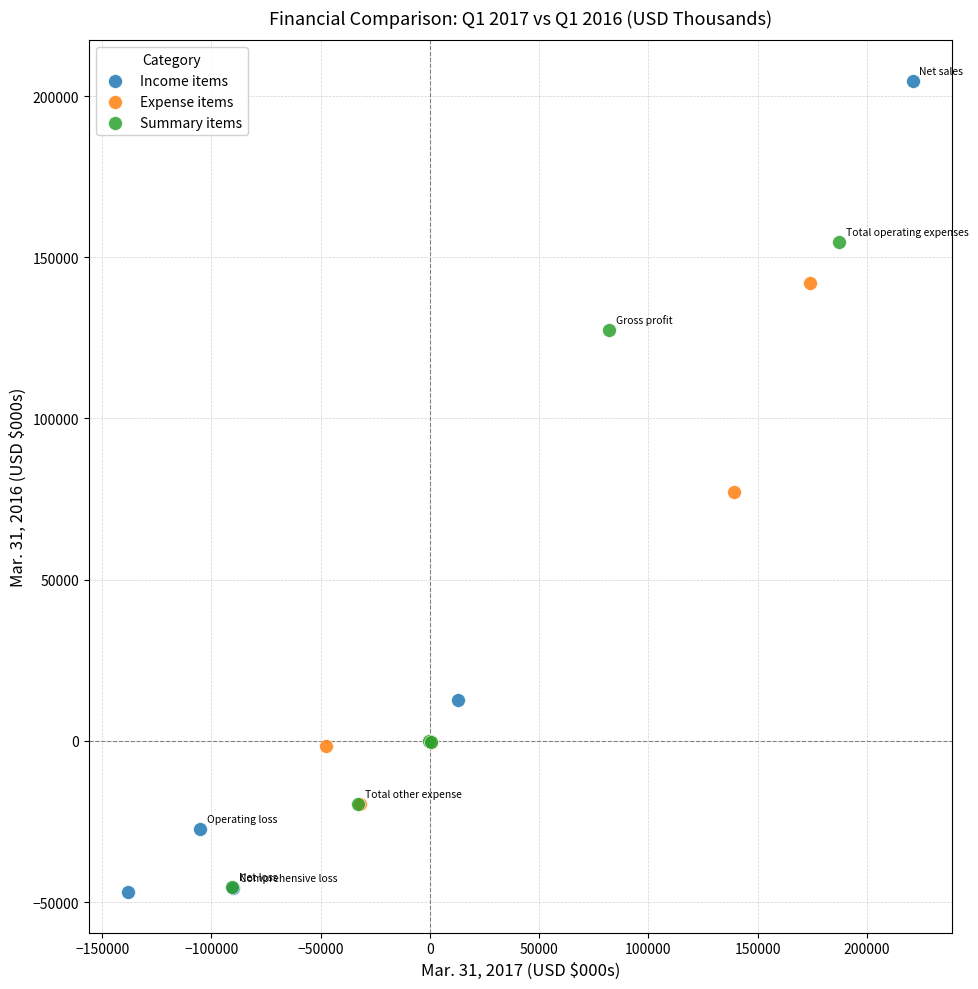

Which series contains the highest Y value?

Income items